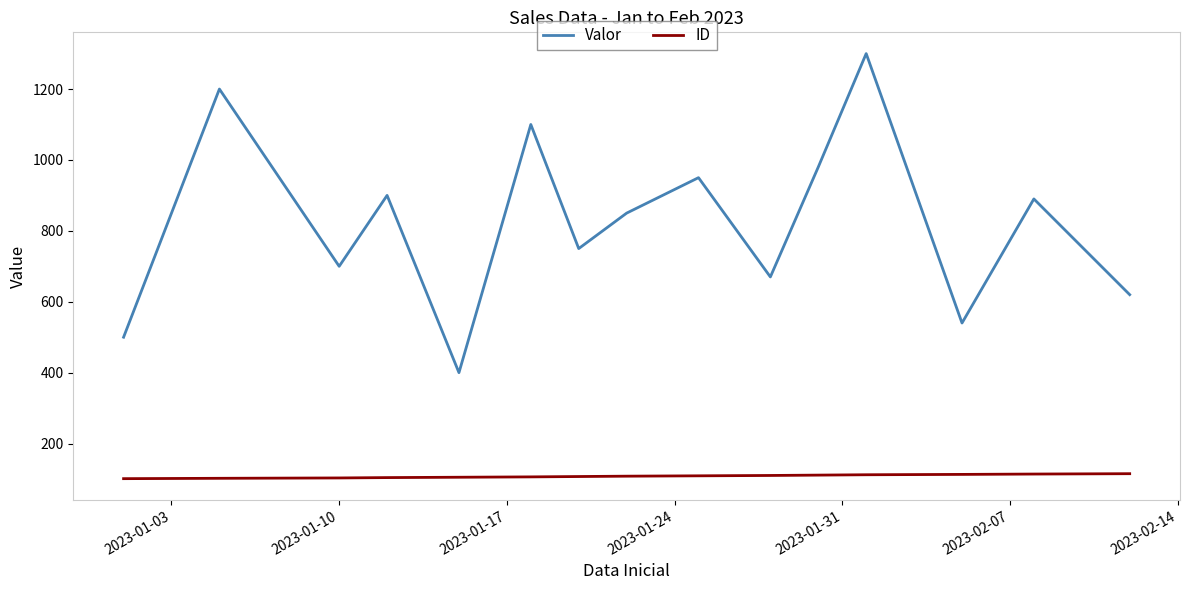

What is the difference between the maximum and minimum values in the Valor series?

900